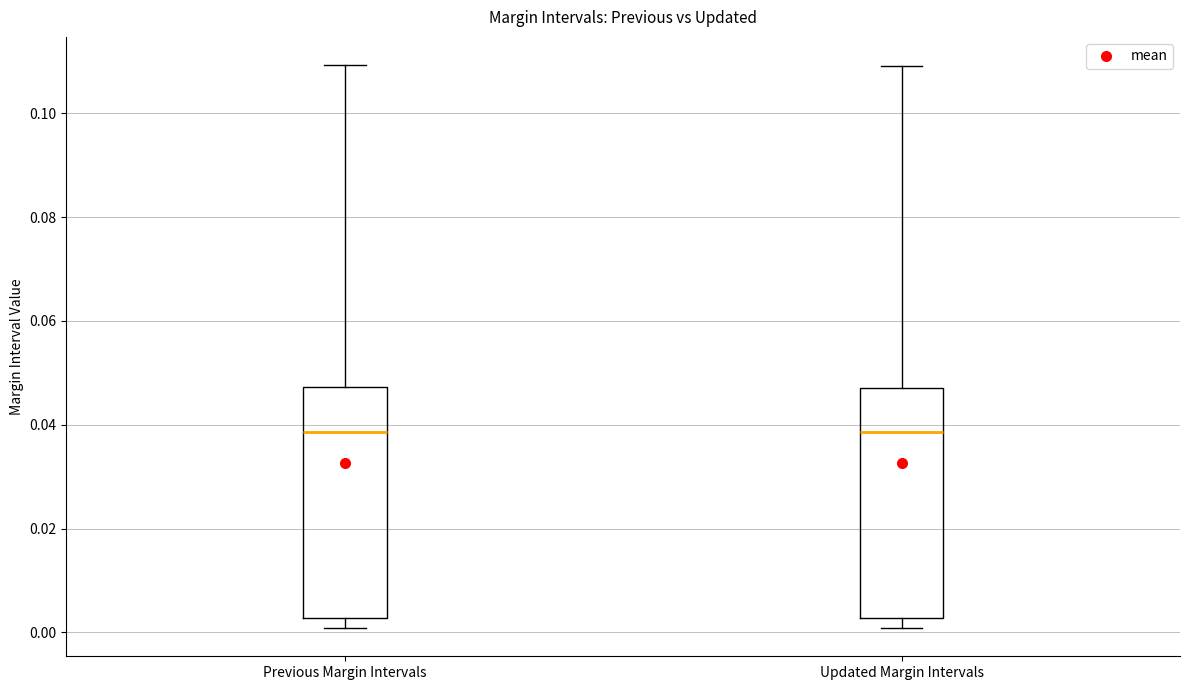

Reading left to right, read every box against the y-axis: the position of its median line, the range the box covers, and the ends of its whiskers. The values are not printed on the chart, so give them approximately, as read against the axis.

Previous Margin Intervals: median 0.038, box 0.002 to 0.048, whiskers 0.000 to 0.110
Updated Margin Intervals: median 0.038, box 0.002 to 0.048, whiskers 0.000 to 0.110